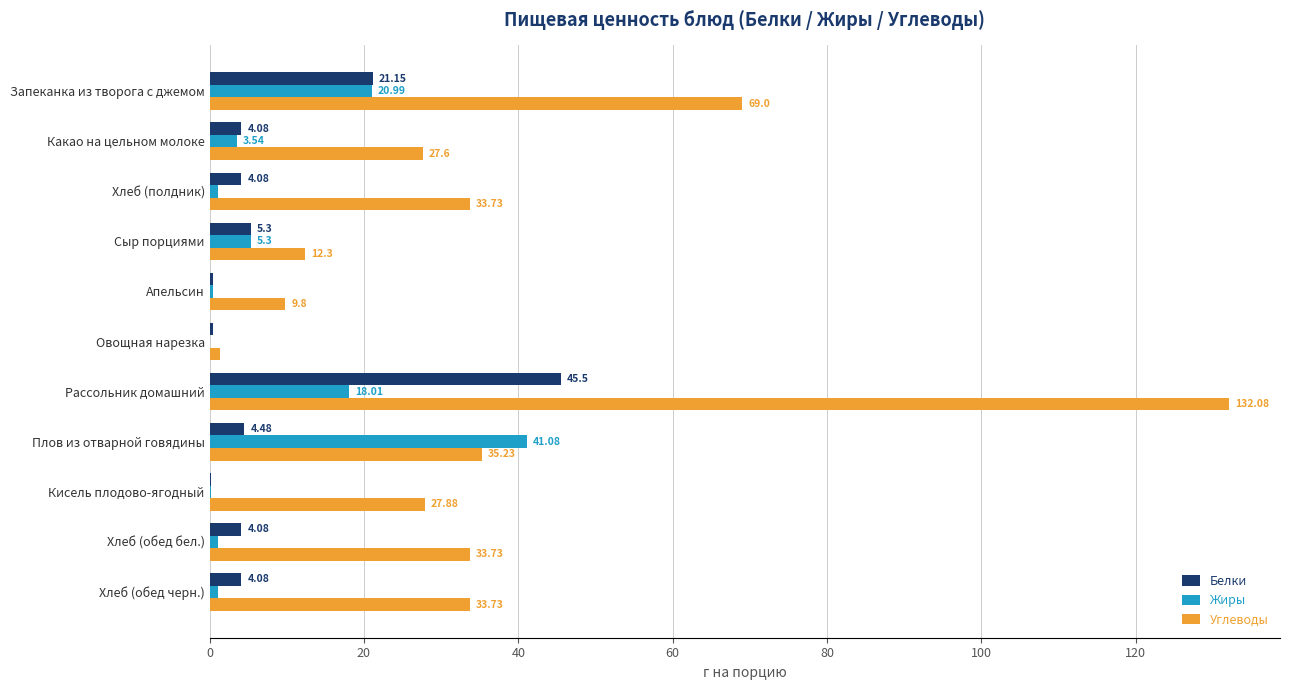

At which label does Белки reach its peak?

Рассольник домашний